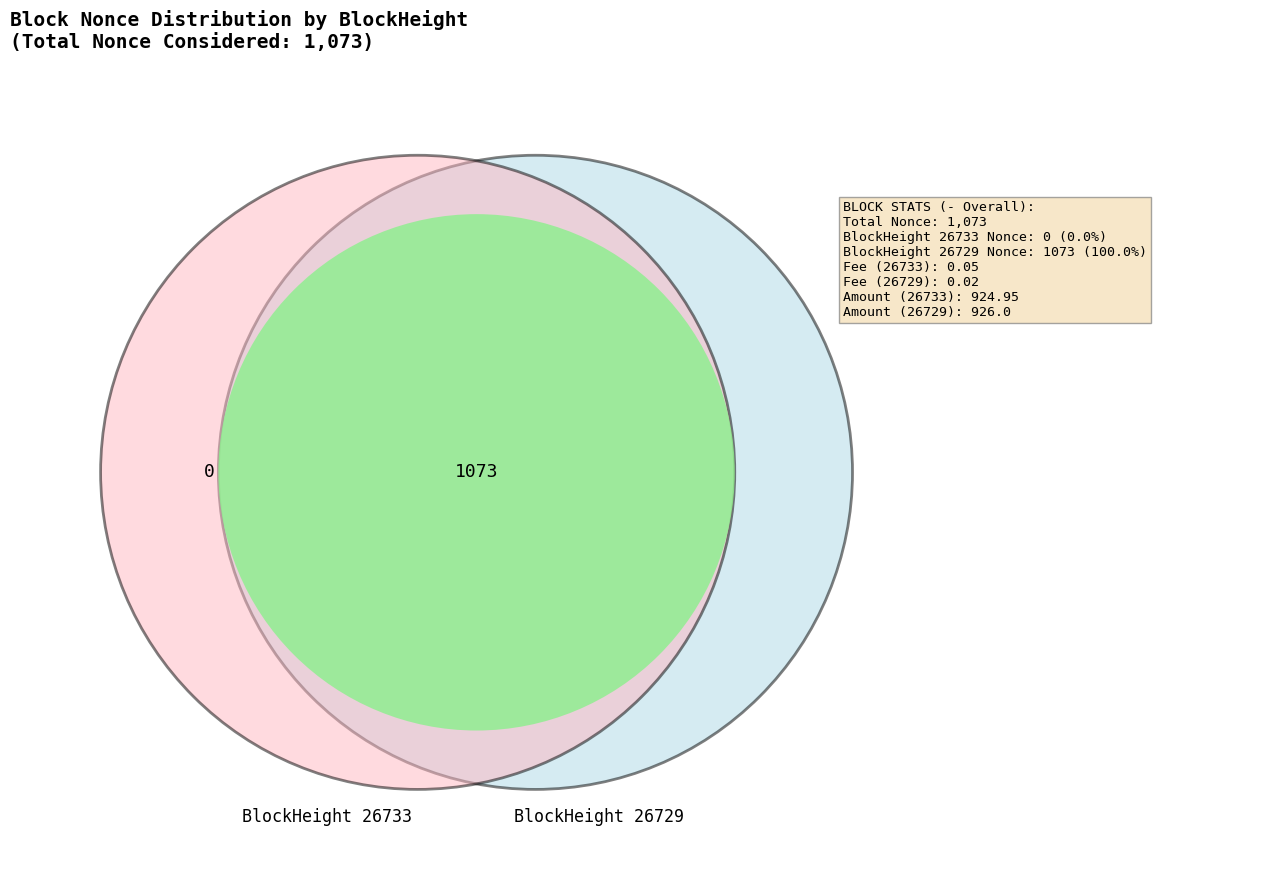

Between 26733 and 26729, which is larger?

26733